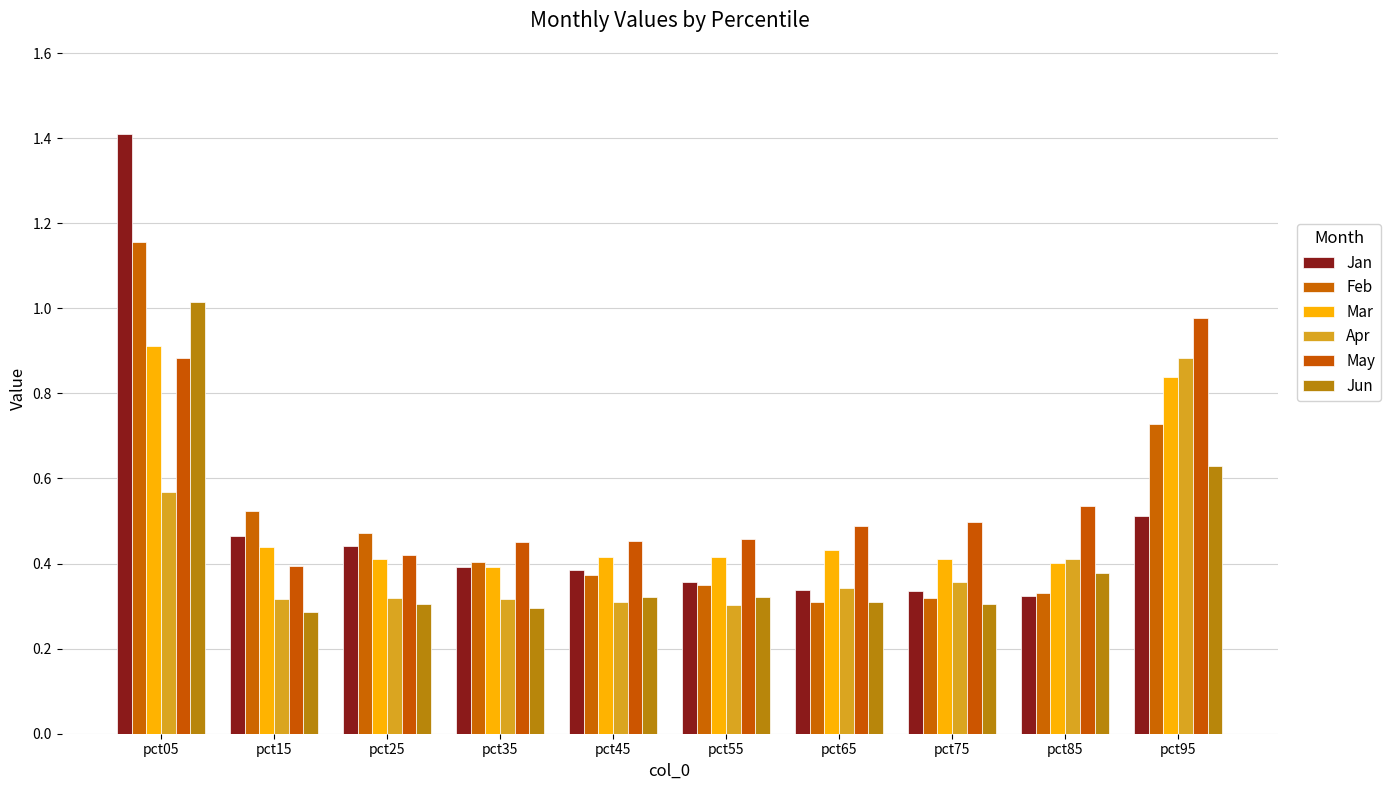

Reading left to right, extract all data points from this chart.

Jan: 1.4	0.5	0.4	0.4	0.4	0.4	0.3	0.3	0.3	0.5
Feb: 1.2	0.5	0.5	0.4	0.4	0.3	0.3	0.3	0.3	0.7
Mar: 0.9	0.4	0.4	0.4	0.4	0.4	0.4	0.4	0.4	0.8
Apr: 0.6	0.3	0.3	0.3	0.3	0.3	0.3	0.4	0.4	0.9
May: 0.9	0.4	0.4	0.5	0.5	0.5	0.5	0.5	0.5	1.0
Jun: 1.0	0.3	0.3	0.3	0.3	0.3	0.3	0.3	0.4	0.6